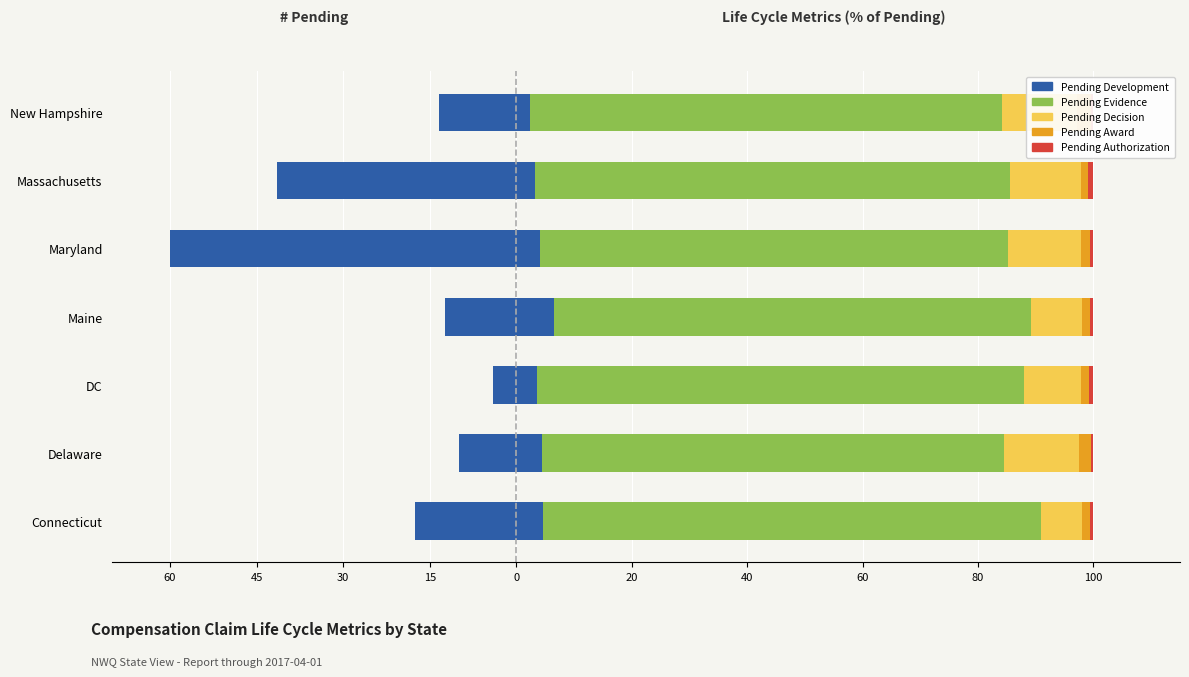

What is the maximum value shown in the chart?

86.3